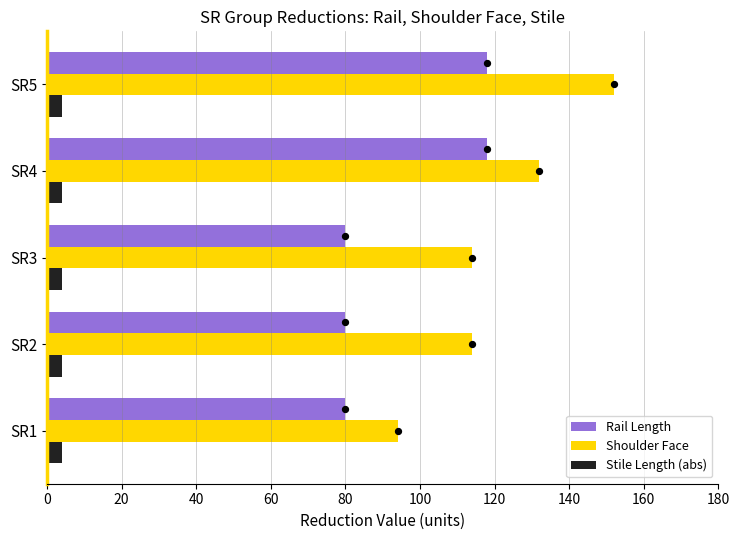

Which series reaches the minimum Y coordinate?

Stile Length (abs)